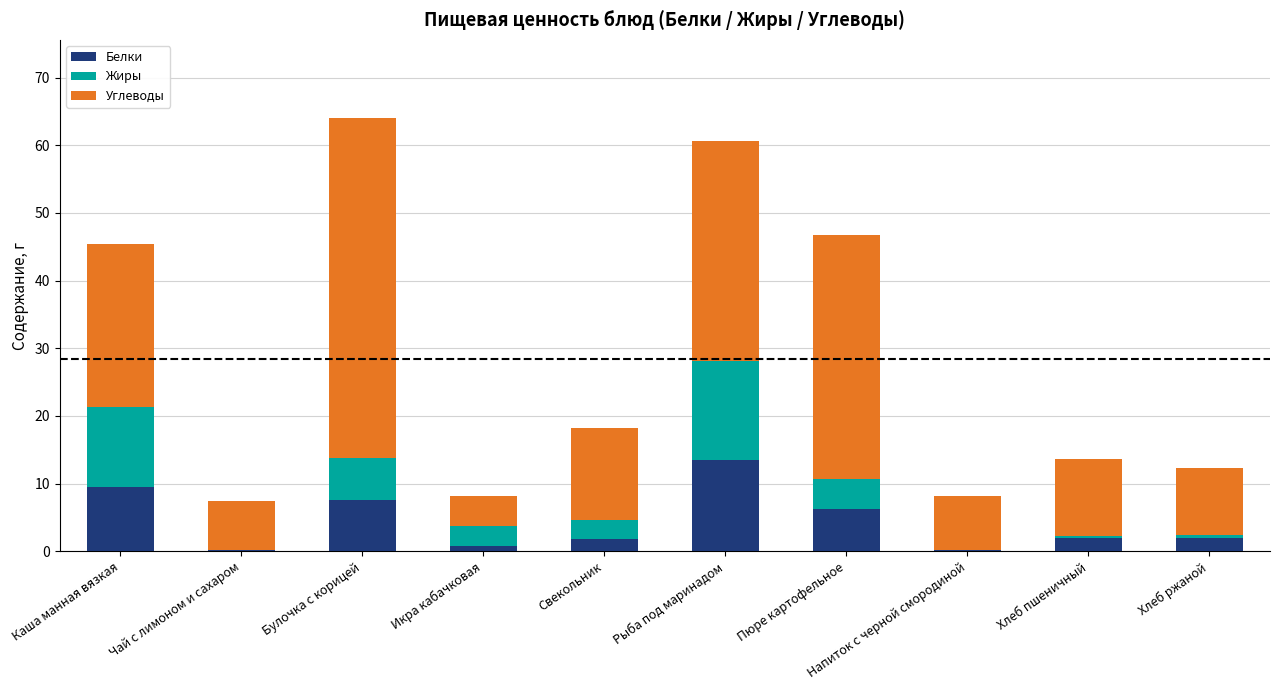

True or false: Белки has a value of 2.3 at Пюре картофельное.

False